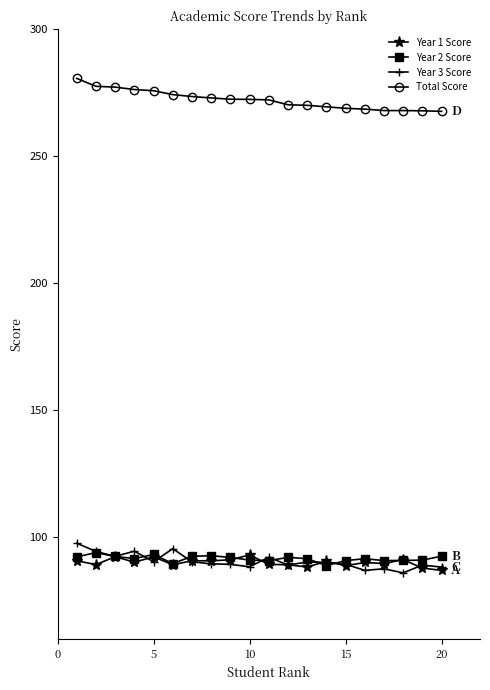

What are all the series names shown in the legend?

Year 1 Score, Year 2 Score, Year 3 Score, Total Score